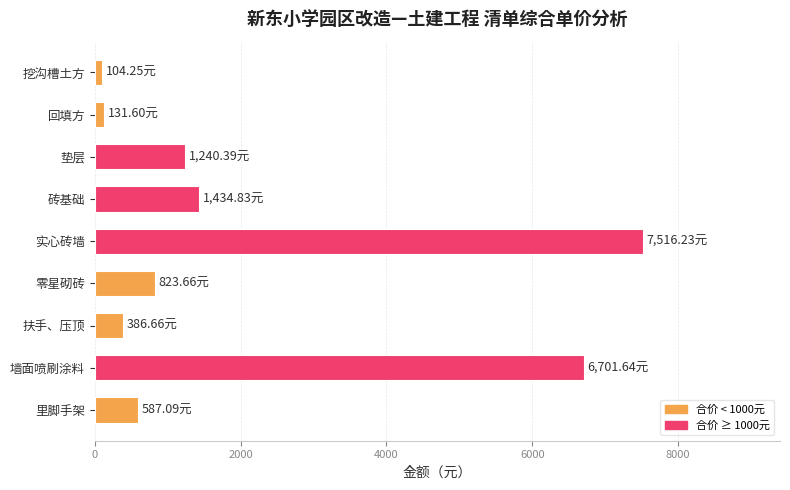

What is the label of the 3rd bar from the bottom?

扶手、压顶